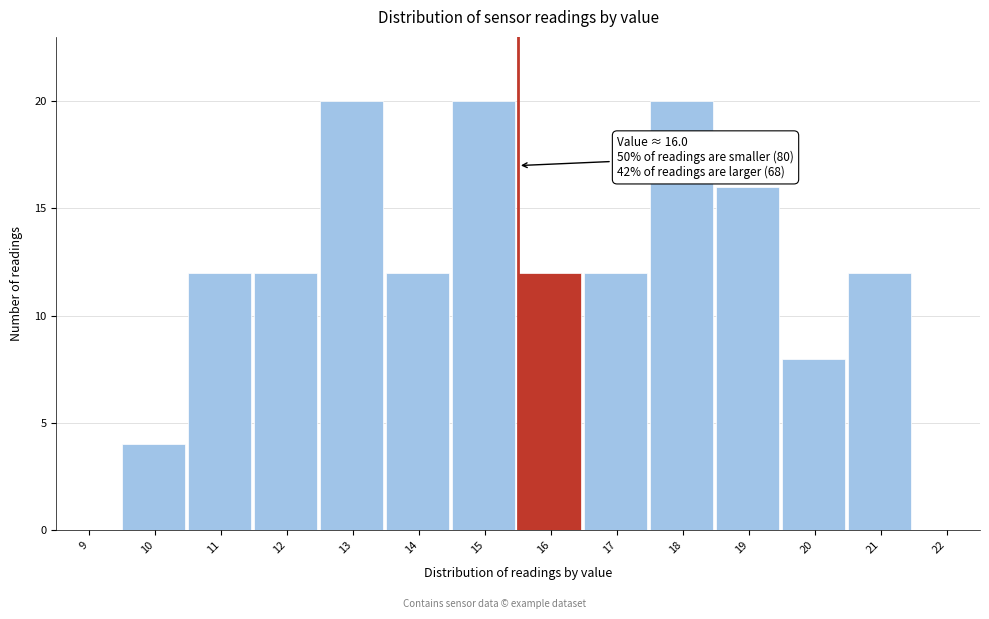

Reading left to right, what are all the values shown in this chart?

9=0	10=4	11=12	12=12	13=20	14=12	15=20	16=12	17=12	18=20	19=16	20=8	21=12	22=0